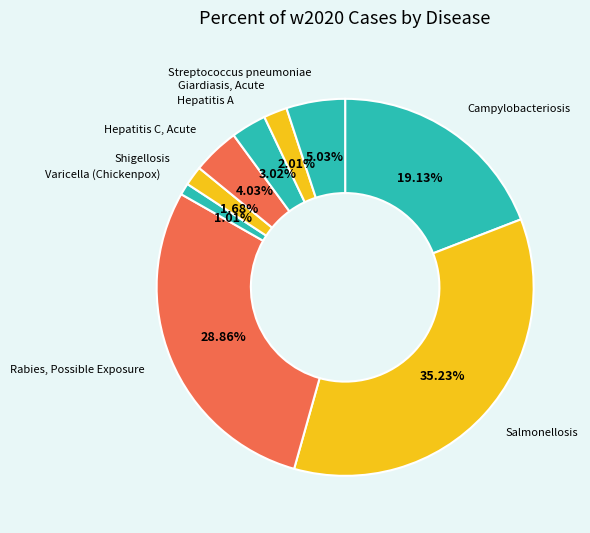

To the nearest percent, what portion does Streptococcus pneumoniae represent?

5%